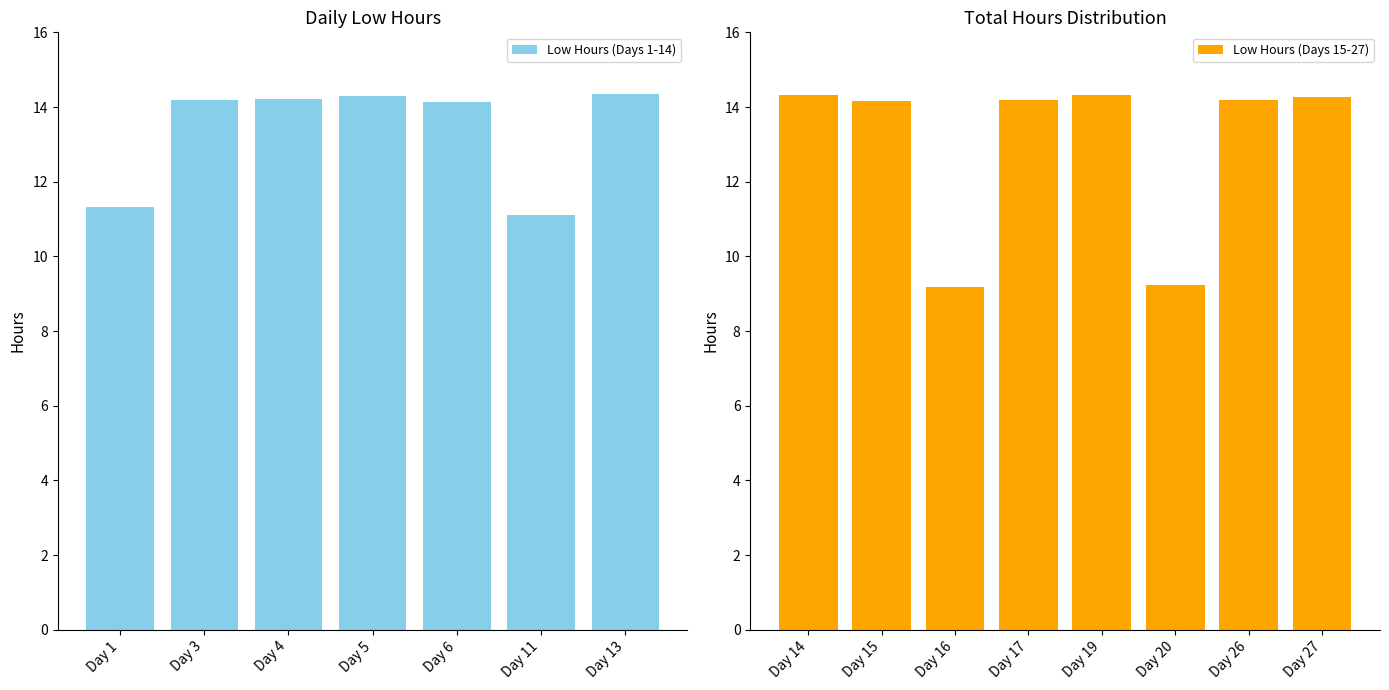

How many bars are there in total?

15